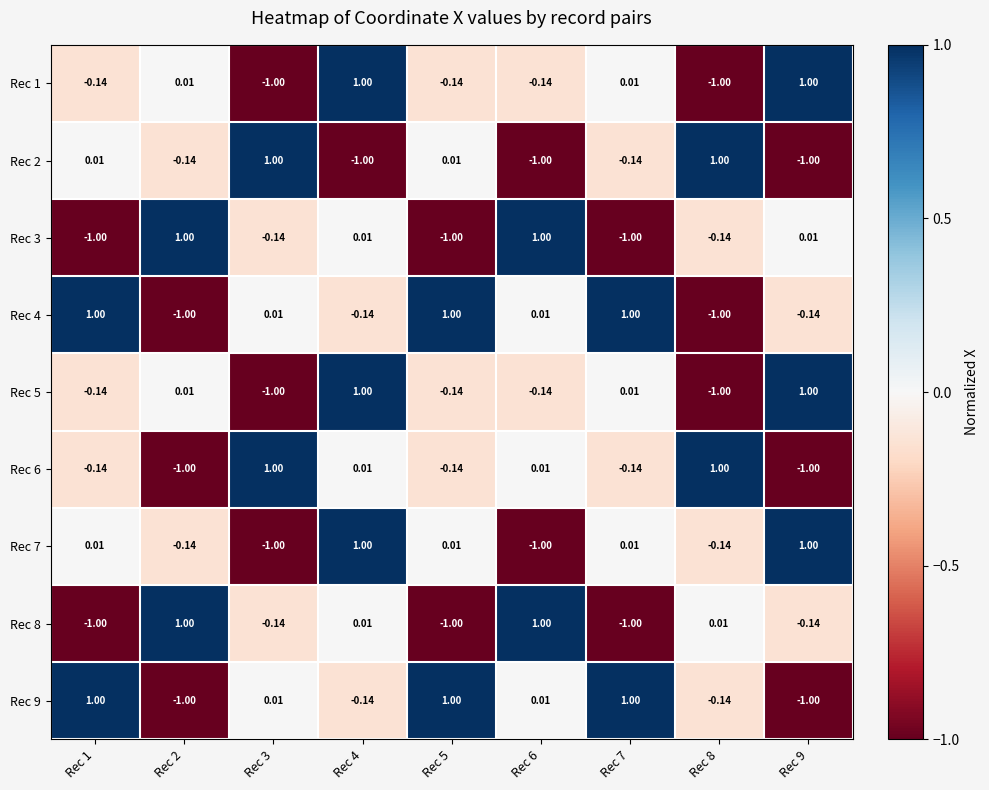

At which category is the sum across all series the highest?

Rec 4